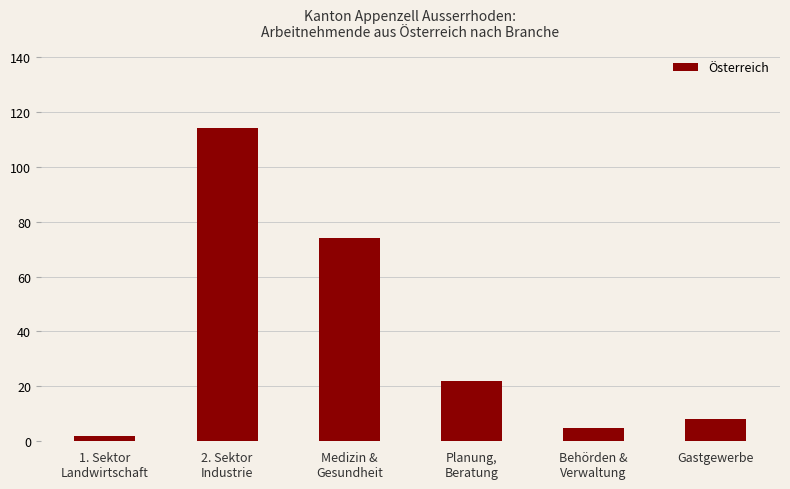

How many data points are less than 22?

3